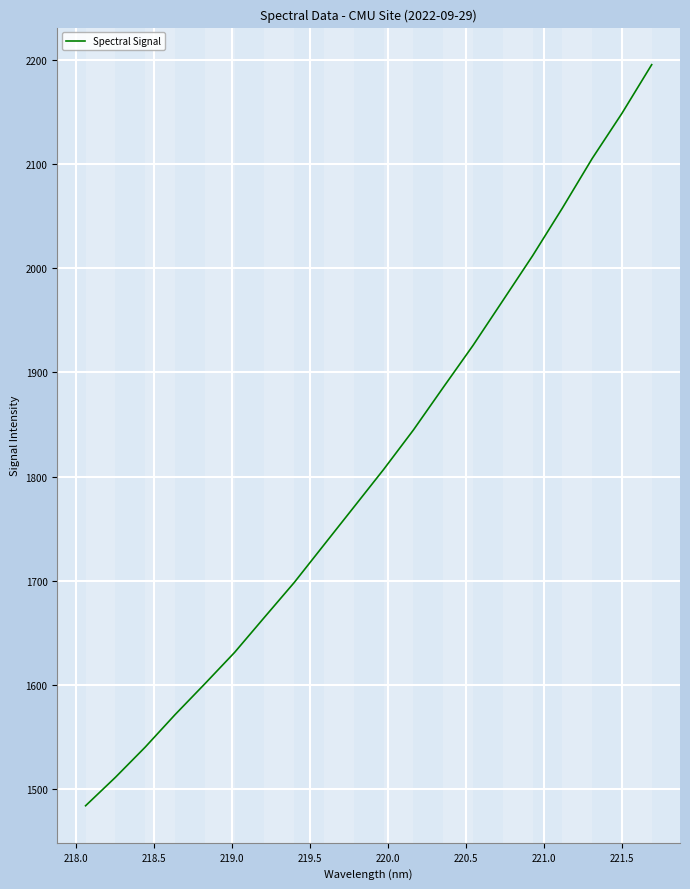

What is the minimum value shown in the chart?

1484.4